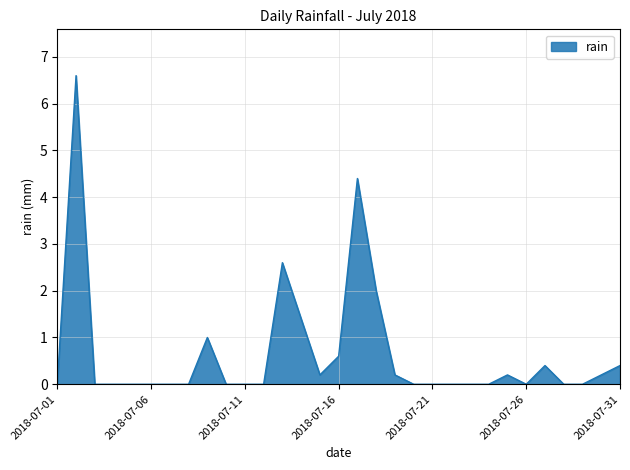

What is the difference between the second highest and second lowest values?

4.4